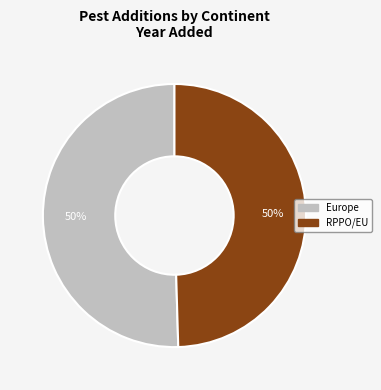

To the nearest percent, what is the combined percentage of Europe and RPPO/EU?

100%